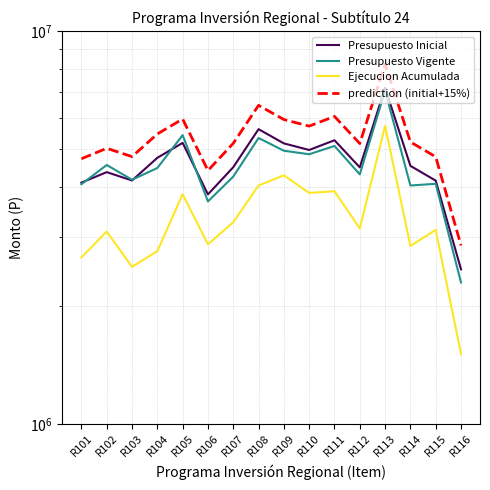

True or false: Ejecucion Acumulada and Presupuesto Vigente intersect in this chart.

False